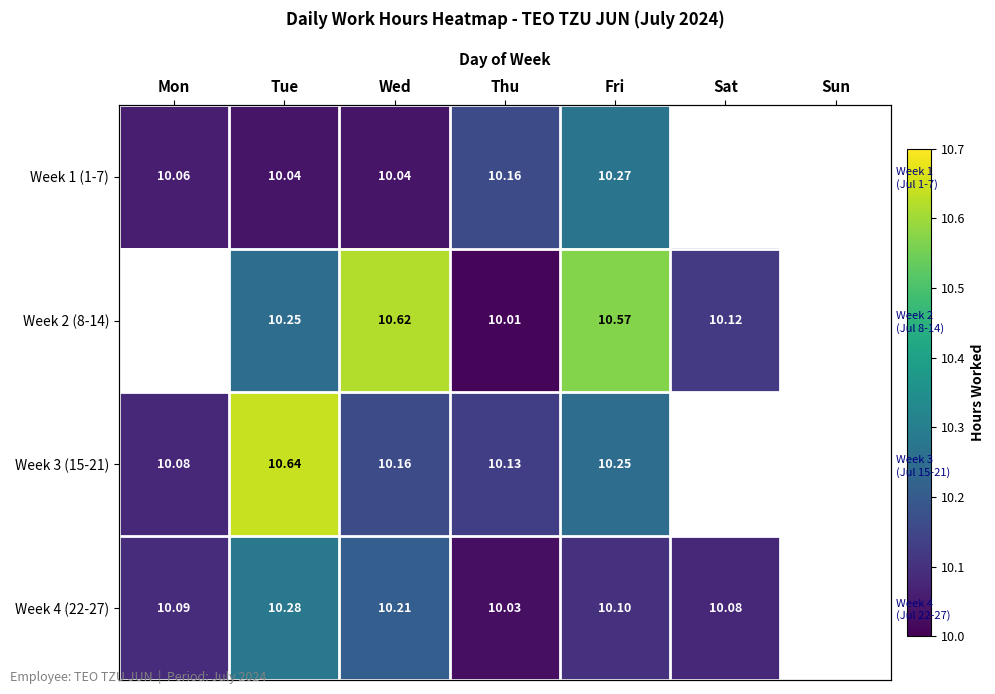

Is the value of Week 1 (1-7) at Fri greater than the value of Week 3 (15-21) at Fri?

Yes